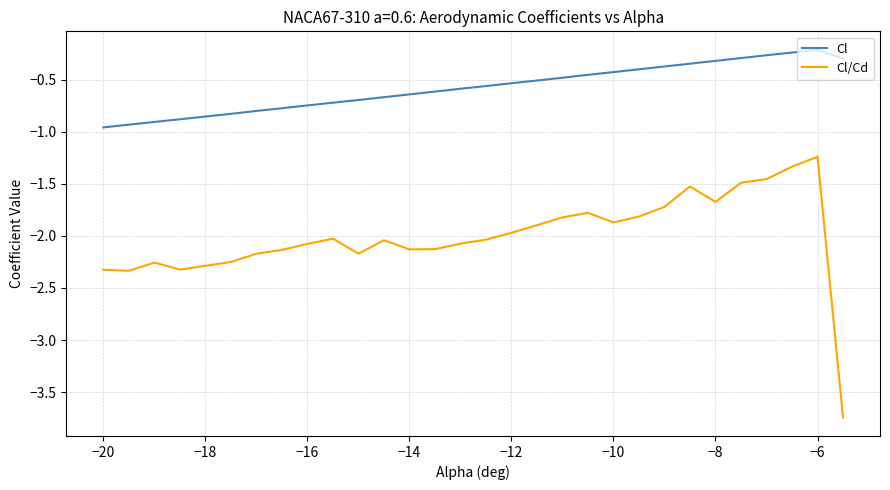

How many distinct data groups are displayed?

2